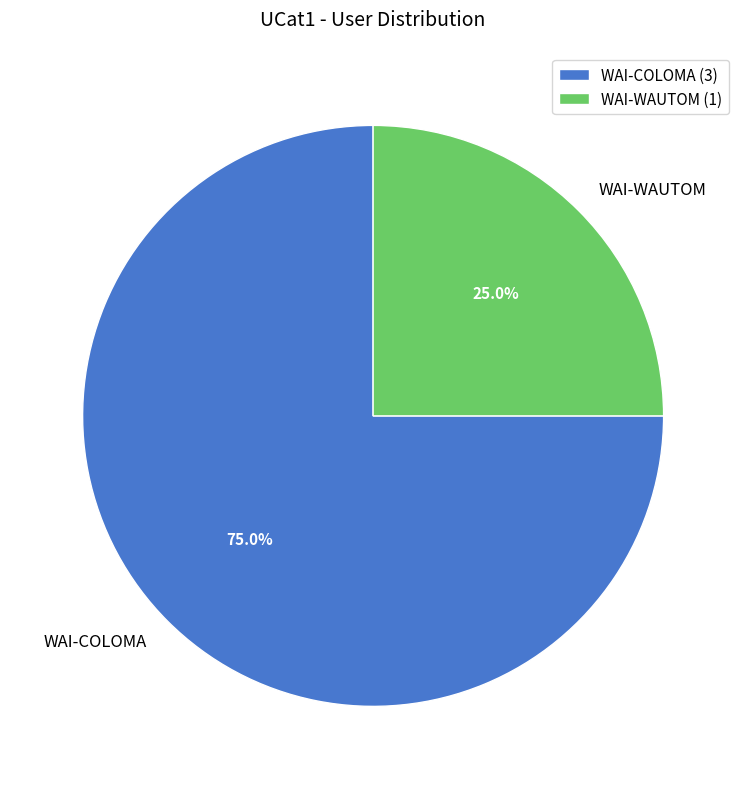

Which slice is the largest?

WAI-COLOMA